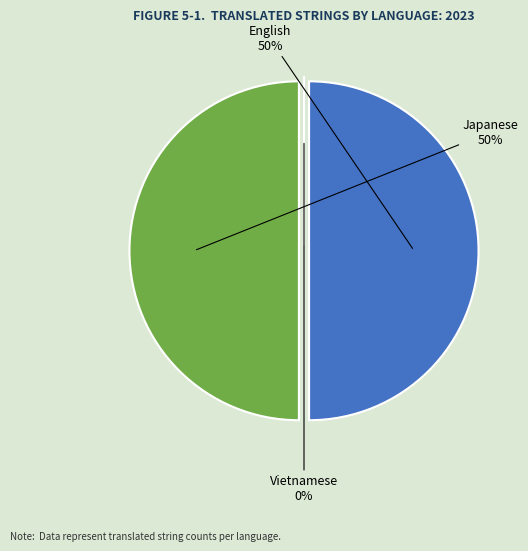

Which slice is the smallest?

Vietnamese